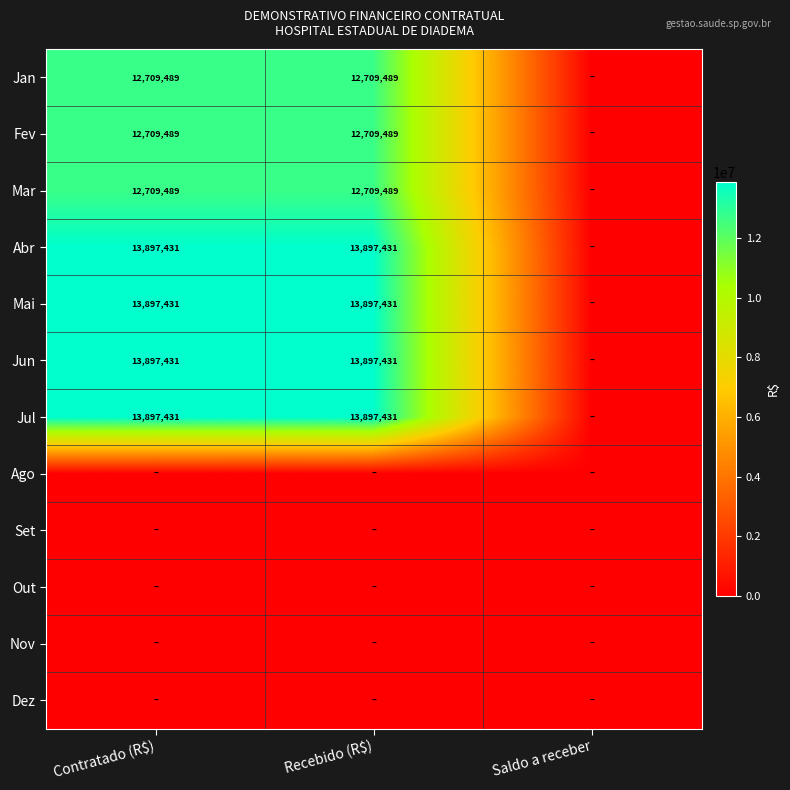

The Abr series shows 13897431 at Contratado (R$). True or false?

True